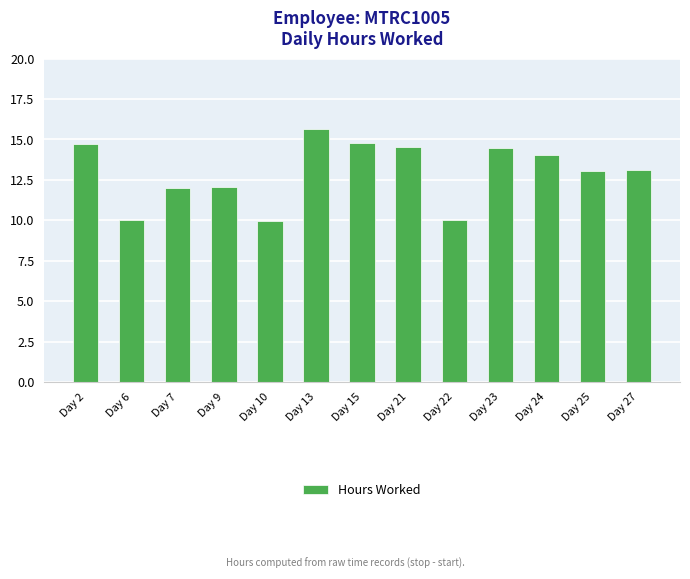

How many series are shown in this chart?

1